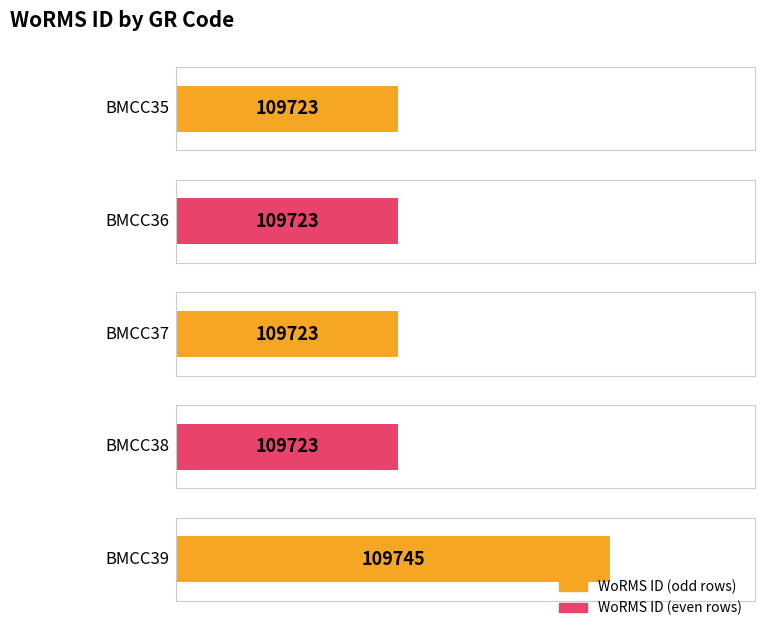

Approximately how many times larger is the value at BMCC39 compared to BMCC35?

1.0